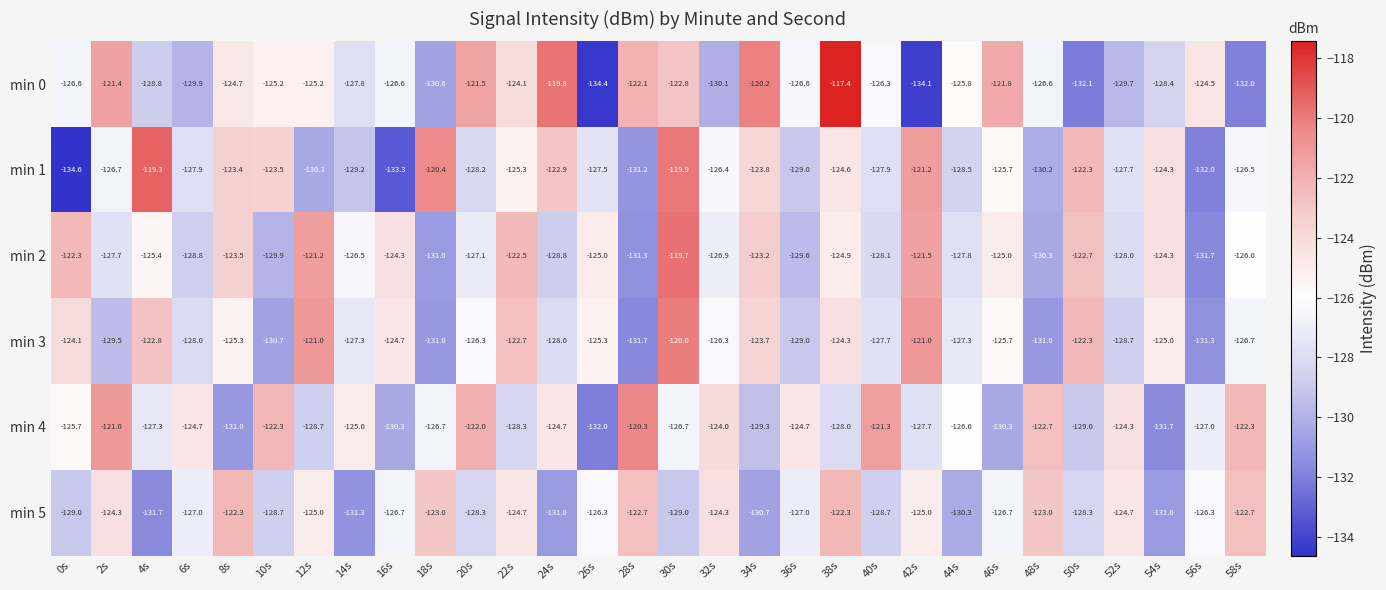

The min 2 series shows -50.0 at 12s. True or false?

False